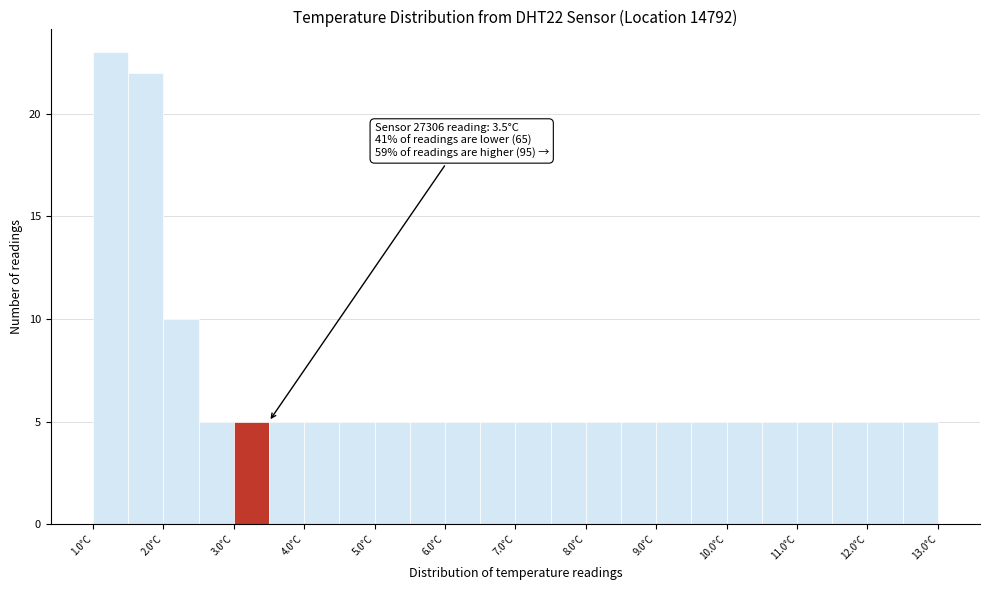

Over which range of the x-axis is the bar tallest?

1.0 to 1.5